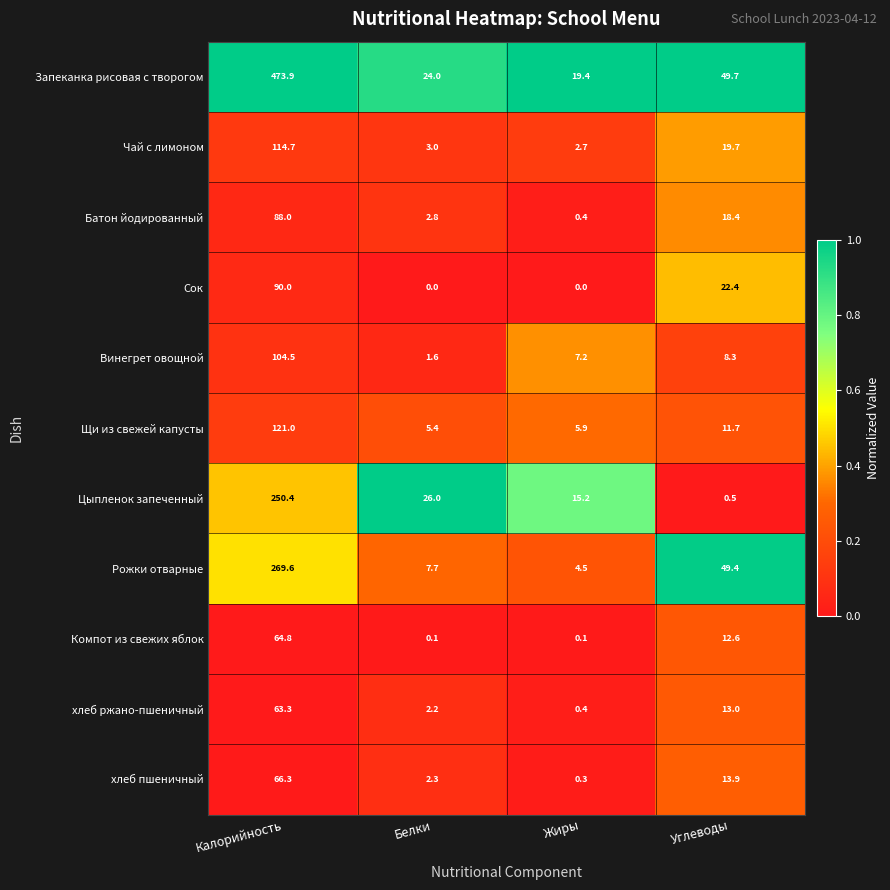

Which series has the largest range (max minus min)?

Запеканка рисовая с творогом